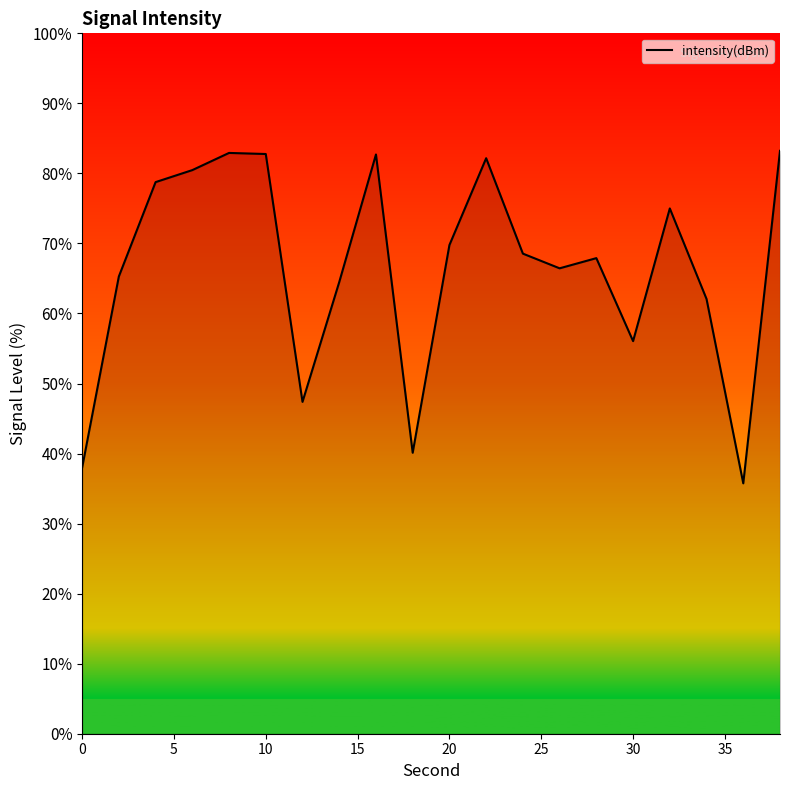

What is the difference between the maximum and minimum values?

47.5